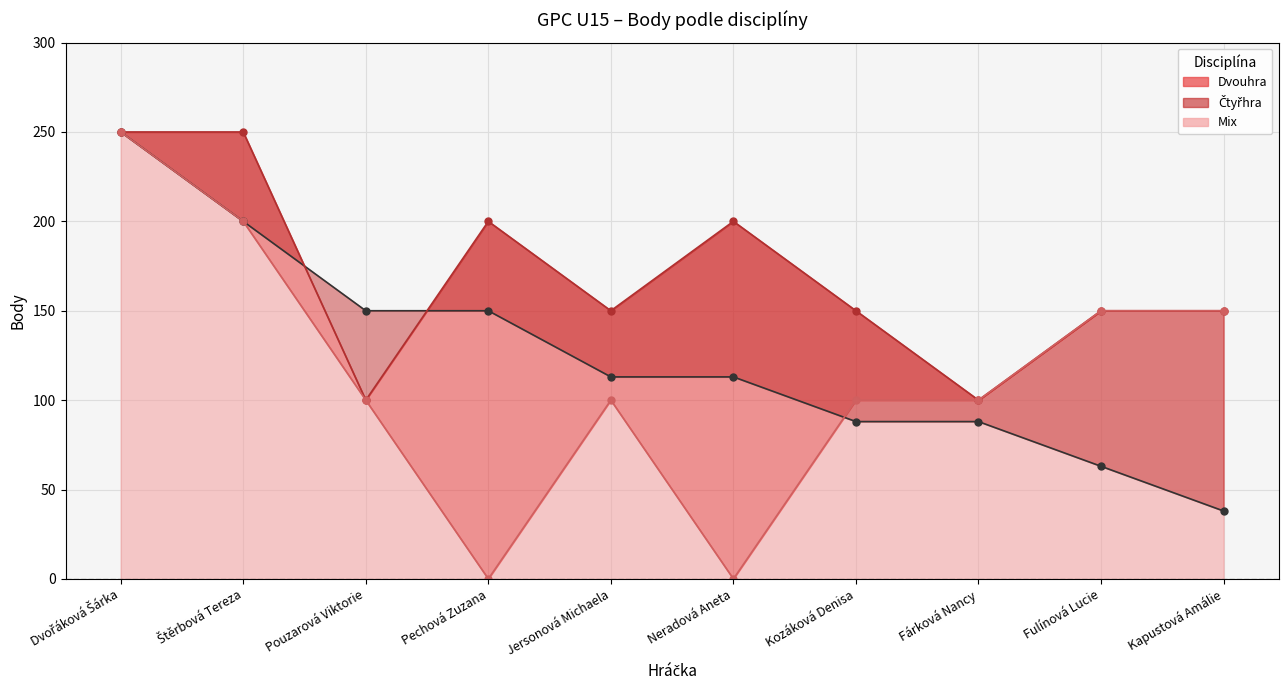

At which label is Čtyřhra (linie) closest to 175?

Pechová Zuzana